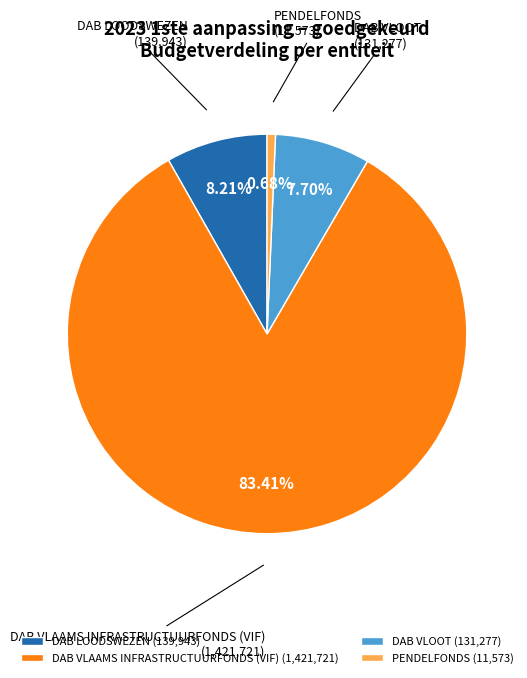

Which slice is the smallest?

PENDELFONDS